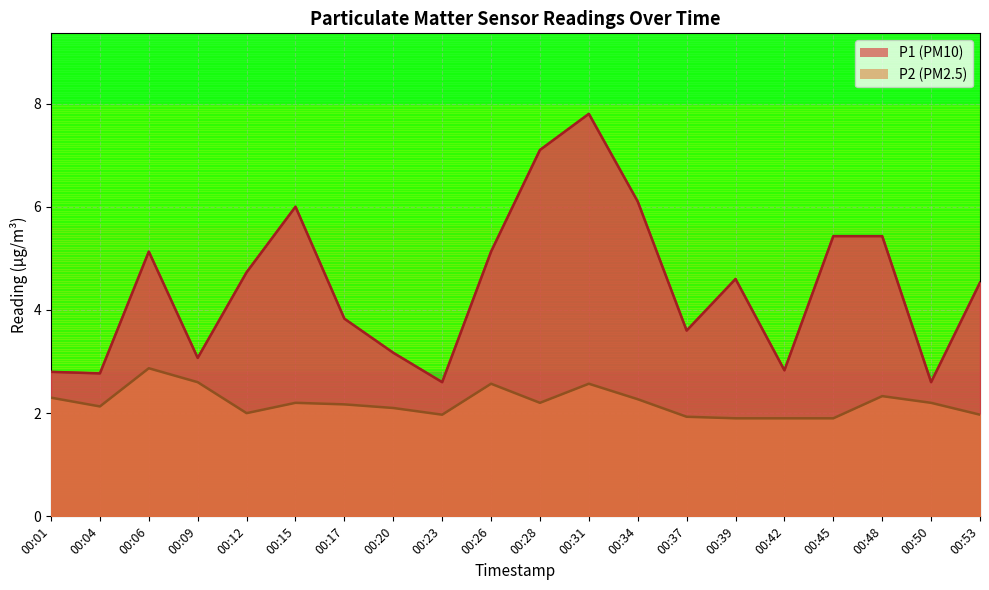

Reading left to right, what are all the values shown in this chart?

P1: 2.8	2.8	5.1	3.1	4.7	6.0	3.8	3.2	2.6	5.1	7.1	7.8	6.1	3.6	4.6	2.8	5.4	5.4	2.6	4.5
P2: 2.3	2.1	2.9	2.6	2.0	2.2	2.2	2.1	2.0	2.6	2.2	2.6	2.3	1.9	1.9	1.9	1.9	2.3	2.2	2.0